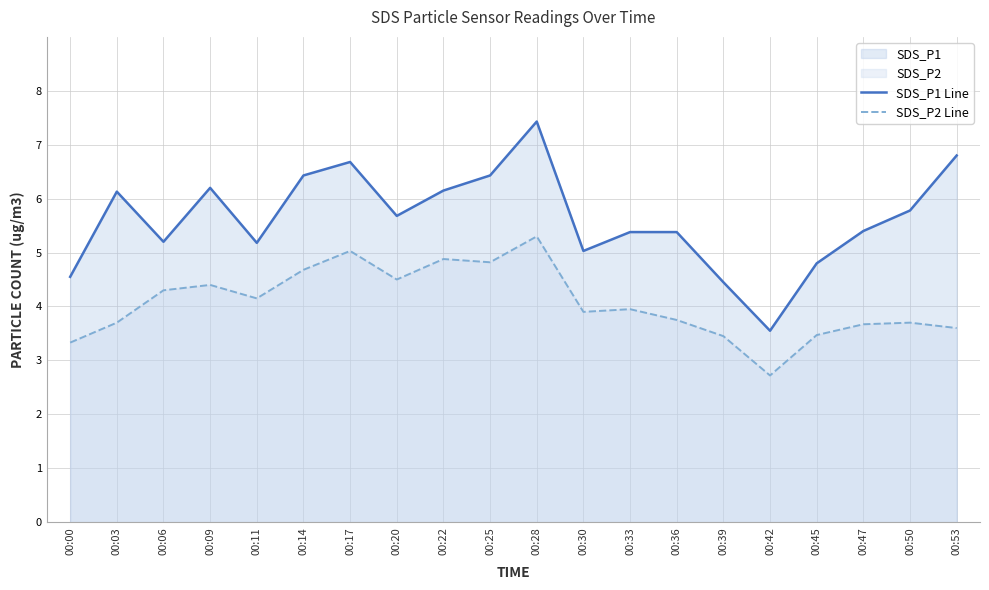

At which label does SDS_P2 Line first exceed 3?

00:00